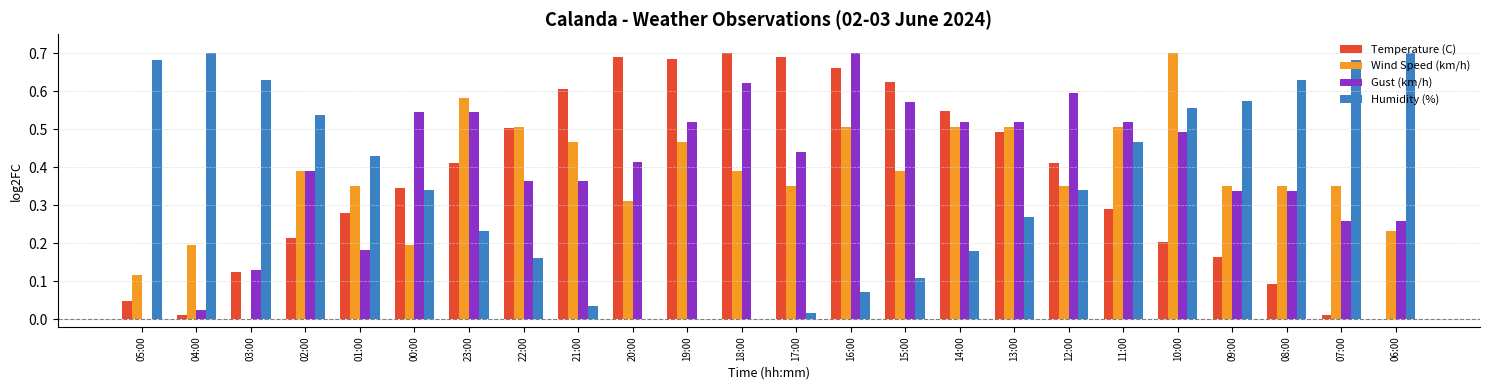

Between 03:00 and 21:00, which series saw the biggest shift?

Humidity (%)